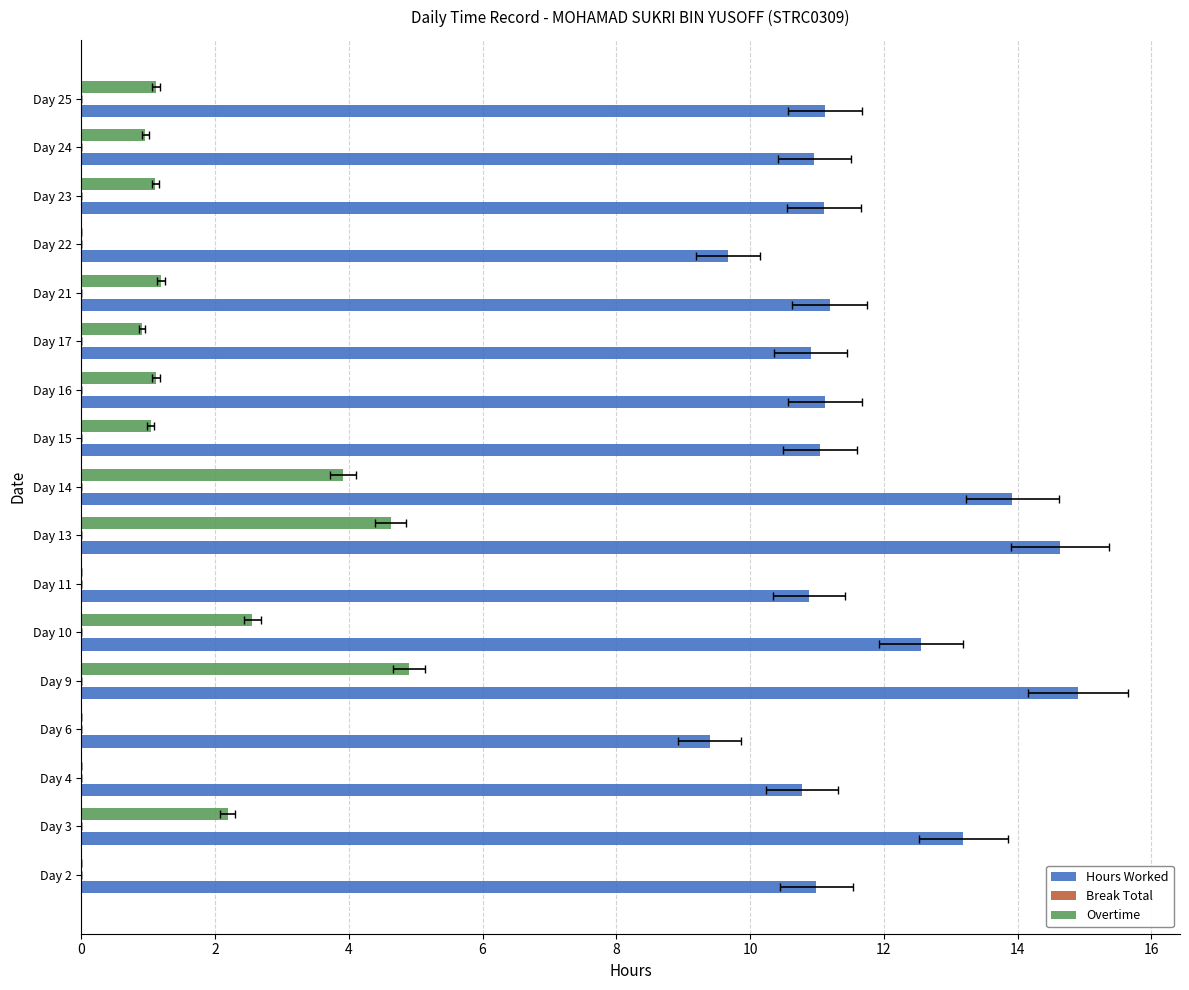

How many groups of bars are there?

17